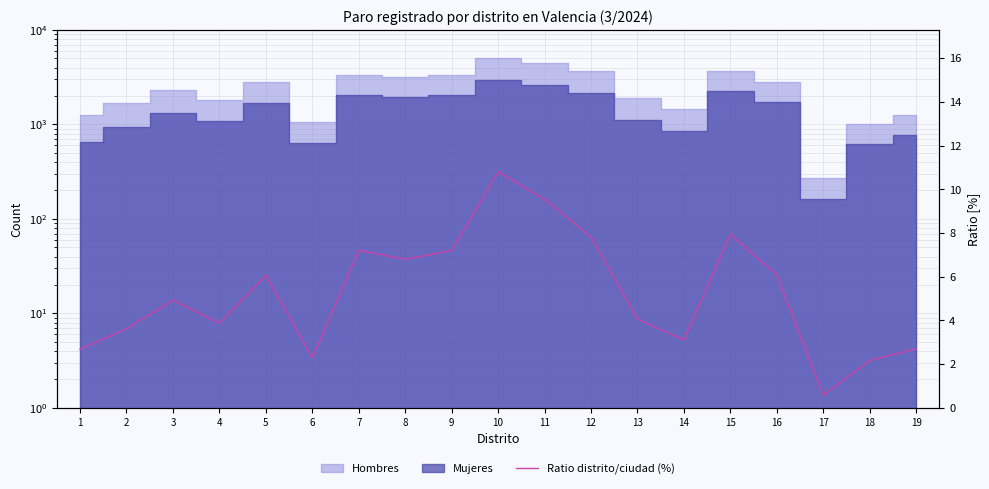

What is the change in value from 4 to 10?

+6.9